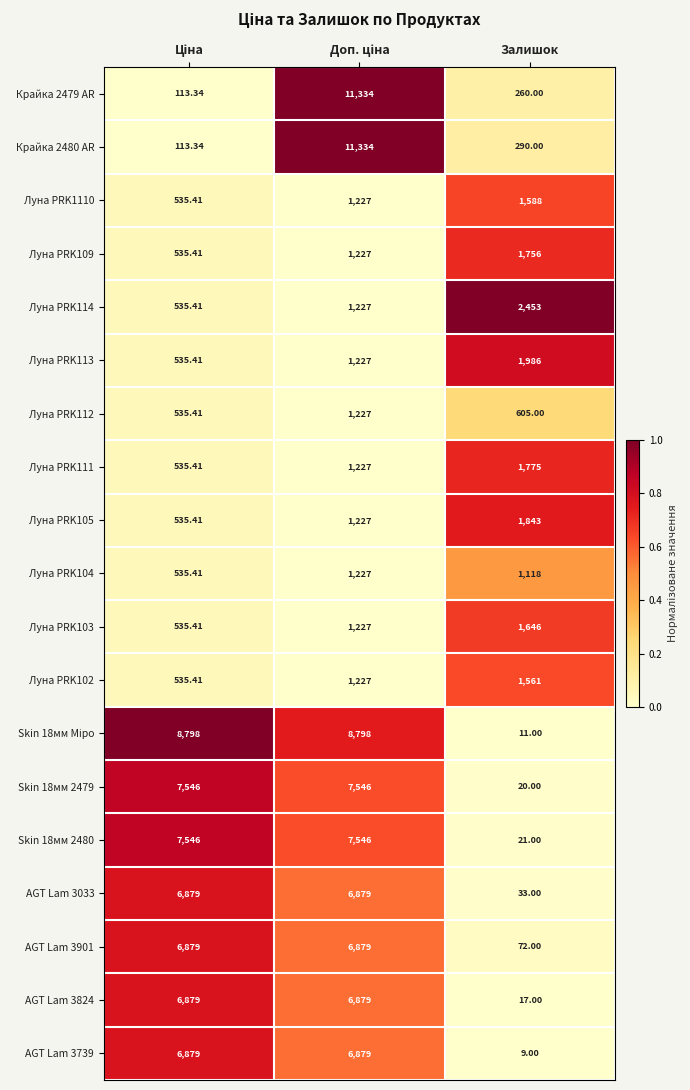

At which label does AGT Lam 3033 reach its minimum?

Залишок